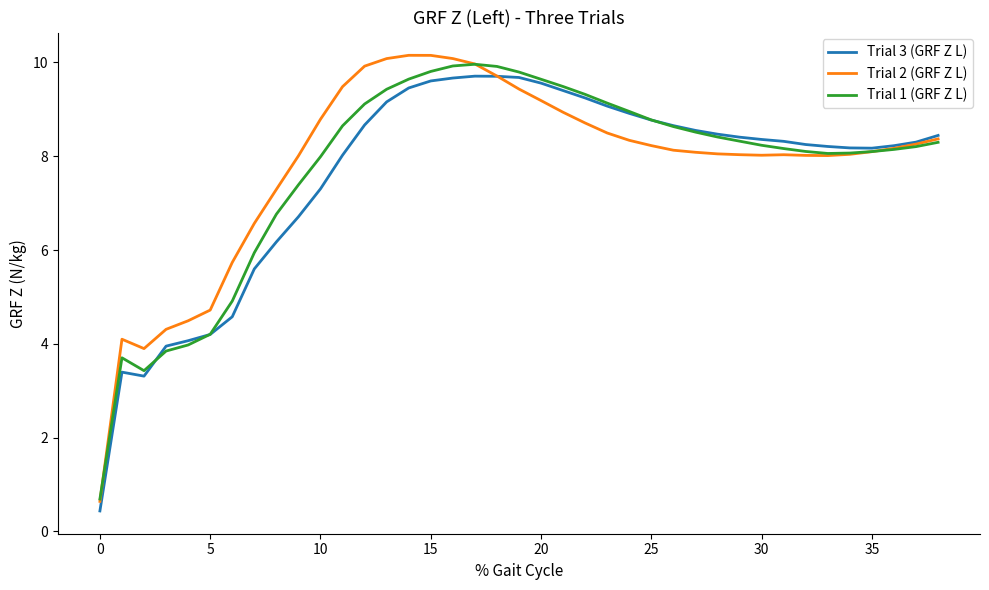

What is the maximum value shown in the chart?

10.2